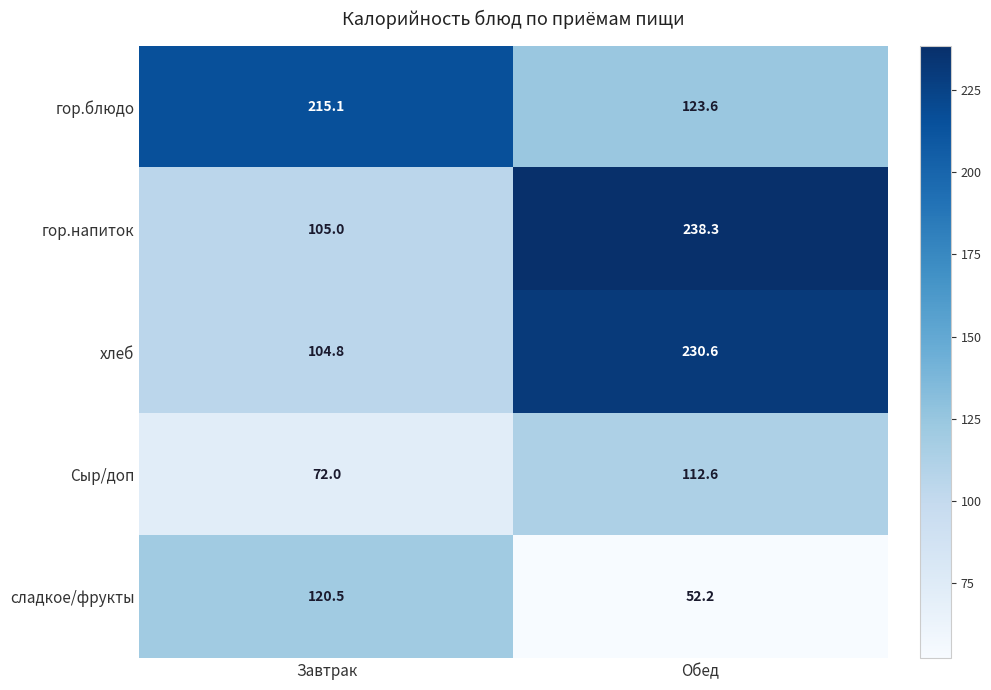

What is the difference between the maximum and minimum values in the гор.блюдо series?

91.5